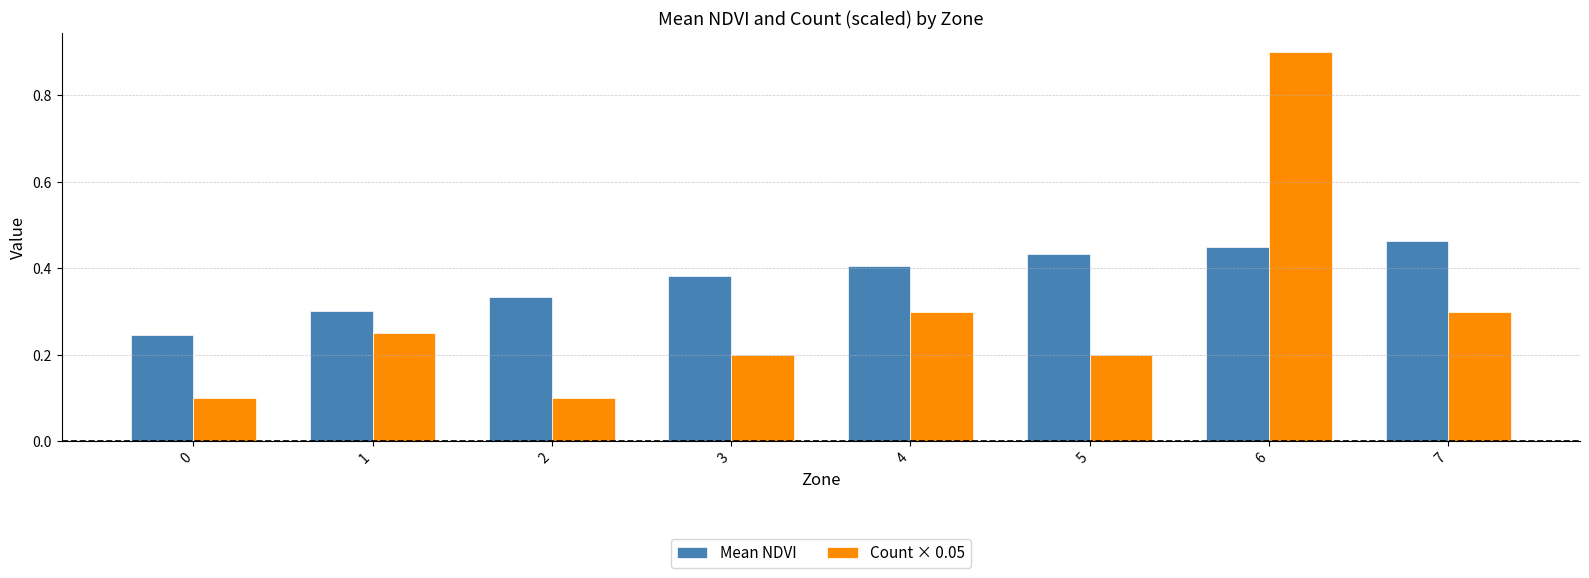

Count the number of categories in the chart.

8